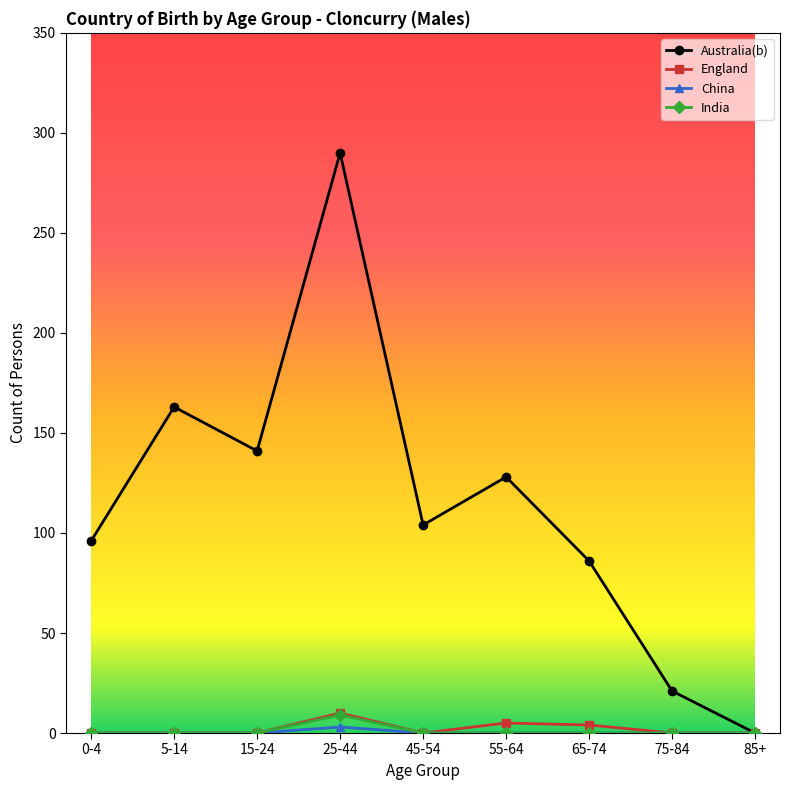

Rank the categories by Australia(b) value from highest to lowest.

25-44, 5-14, 15-24, 55-64, 45-54, 0-4, 65-74, 75-84, 85+